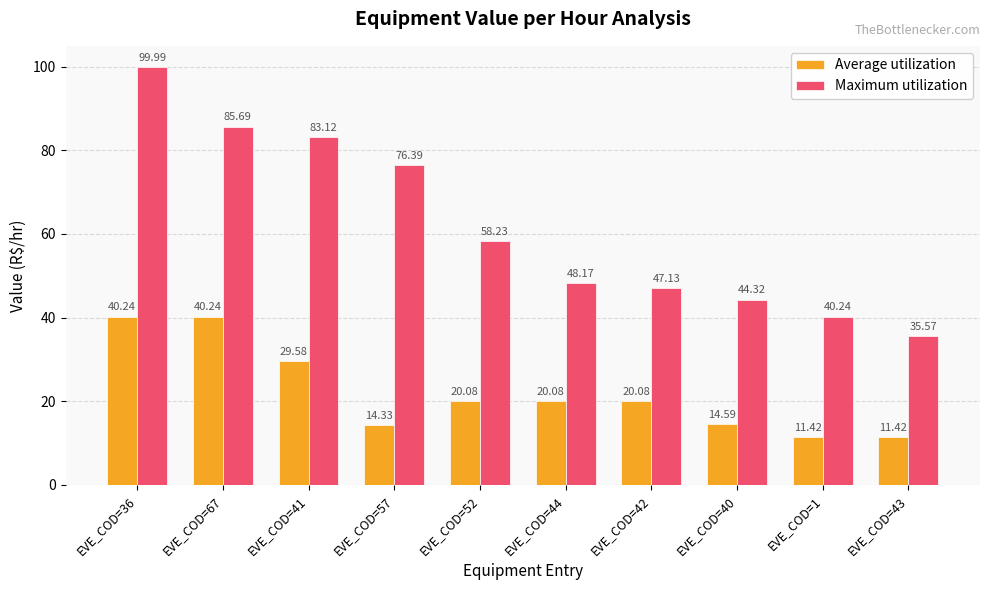

The Maximum utilization series shows 18.4 at EVE_COD=41. True or false?

False